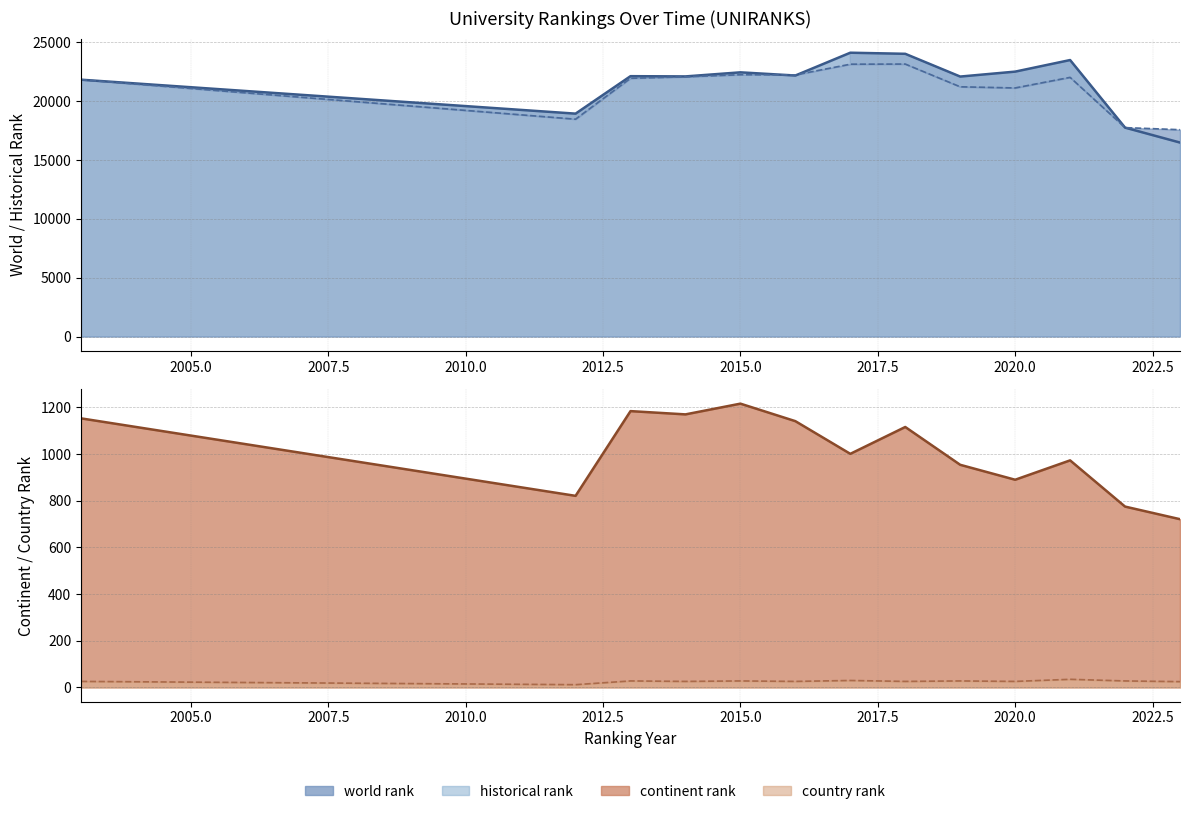

What is the value of the historical rank point at the 13th from the left?

17580